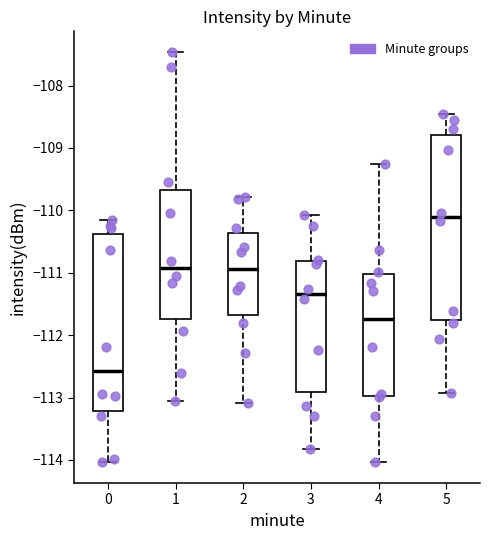

Reading left to right, transcribe this box plot: for each box, give where its median line is, the range the box spans, and where its two whiskers end, as read against the y-axis. The values are not printed on the chart, so give them approximately, as read against the axis.

0: median -112.6, box -113.2 to -110.4, whiskers -114.0 to -110.2
1: median -110.9, box -111.7 to -109.7, whiskers -113.1 to -107.5
2: median -110.9, box -111.7 to -110.4, whiskers -113.1 to -109.8
3: median -111.3, box -112.9 to -110.8, whiskers -113.8 to -110.1
4: median -111.7, box -113.0 to -111.0, whiskers -114.0 to -109.2
5: median -110.1, box -111.8 to -108.8, whiskers -112.9 to -108.5